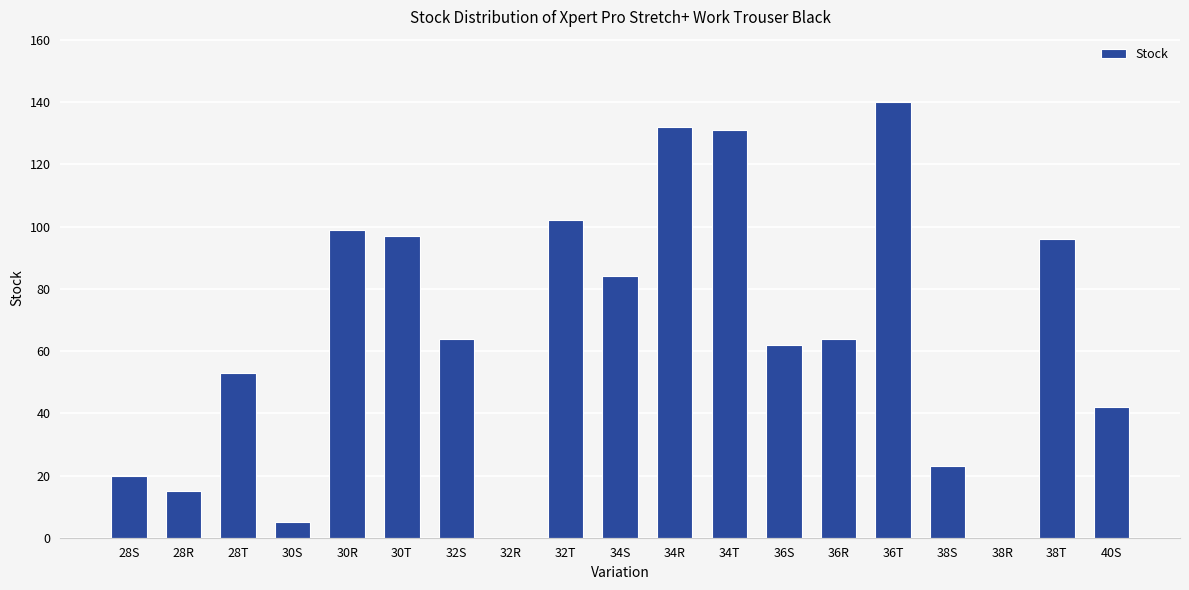

The chart shows a value of 23 at 38S. True or false?

True